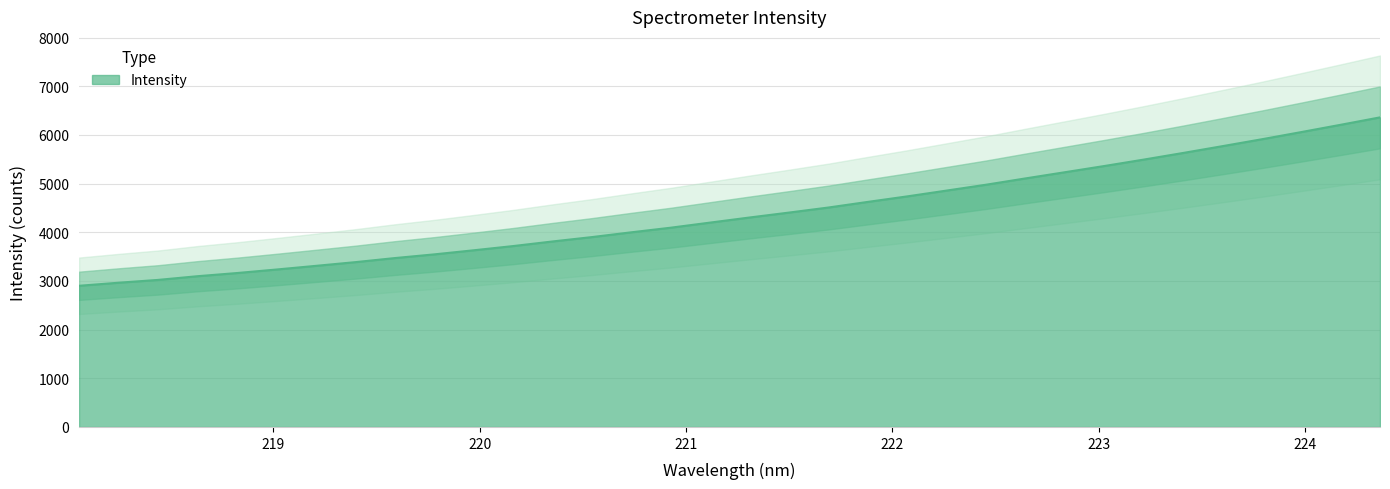

Does the chart have visible grid lines?

Yes